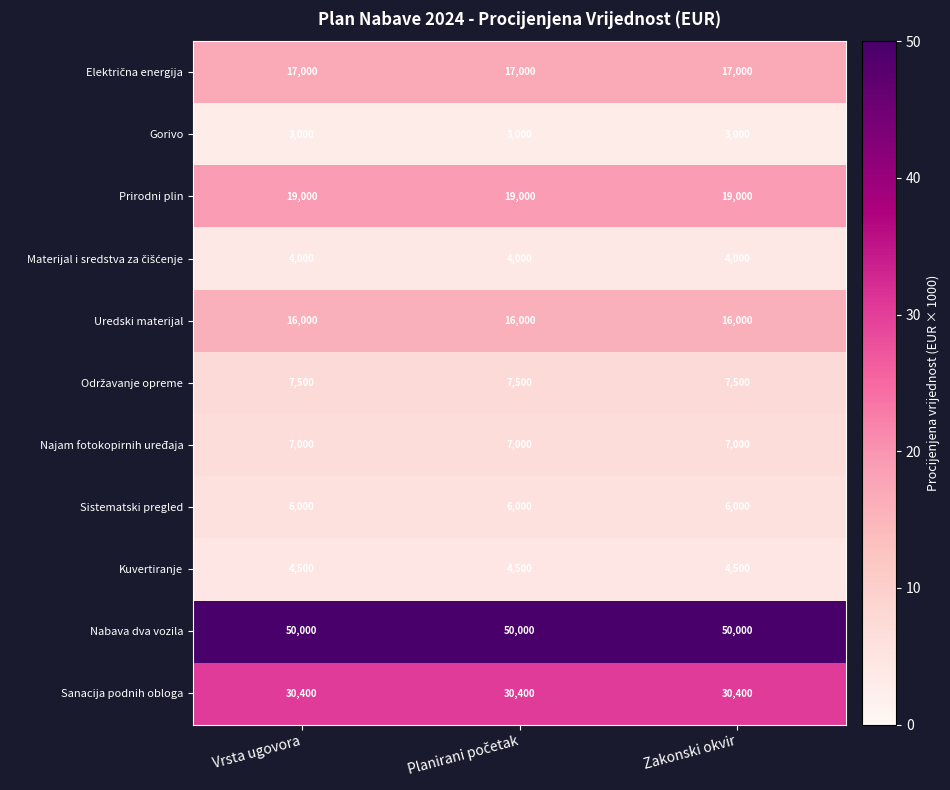

True or false: Najam fotokopirnih uređaja has a value of 10778 at Vrsta ugovora.

False